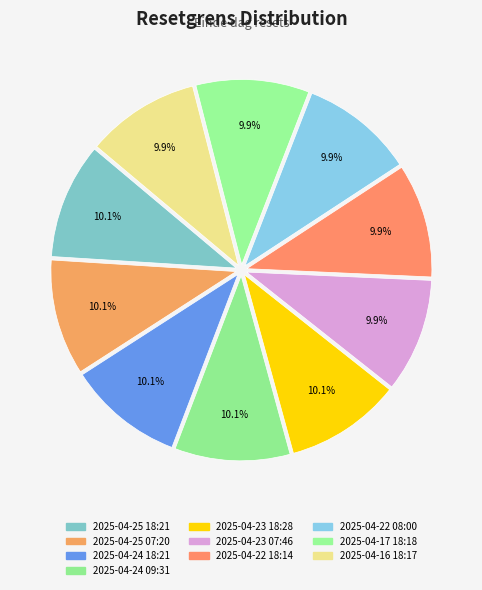

How many segments does this pie chart have?

10